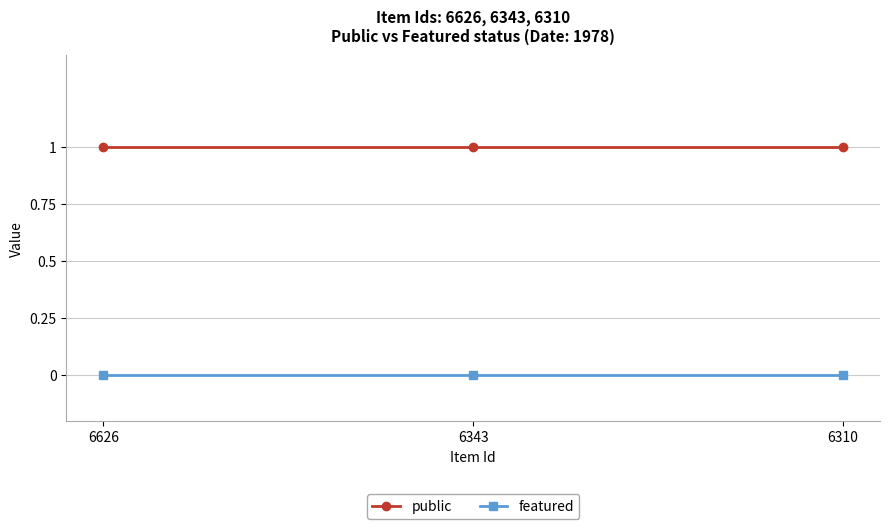

What are all the series names shown in the legend?

public, featured